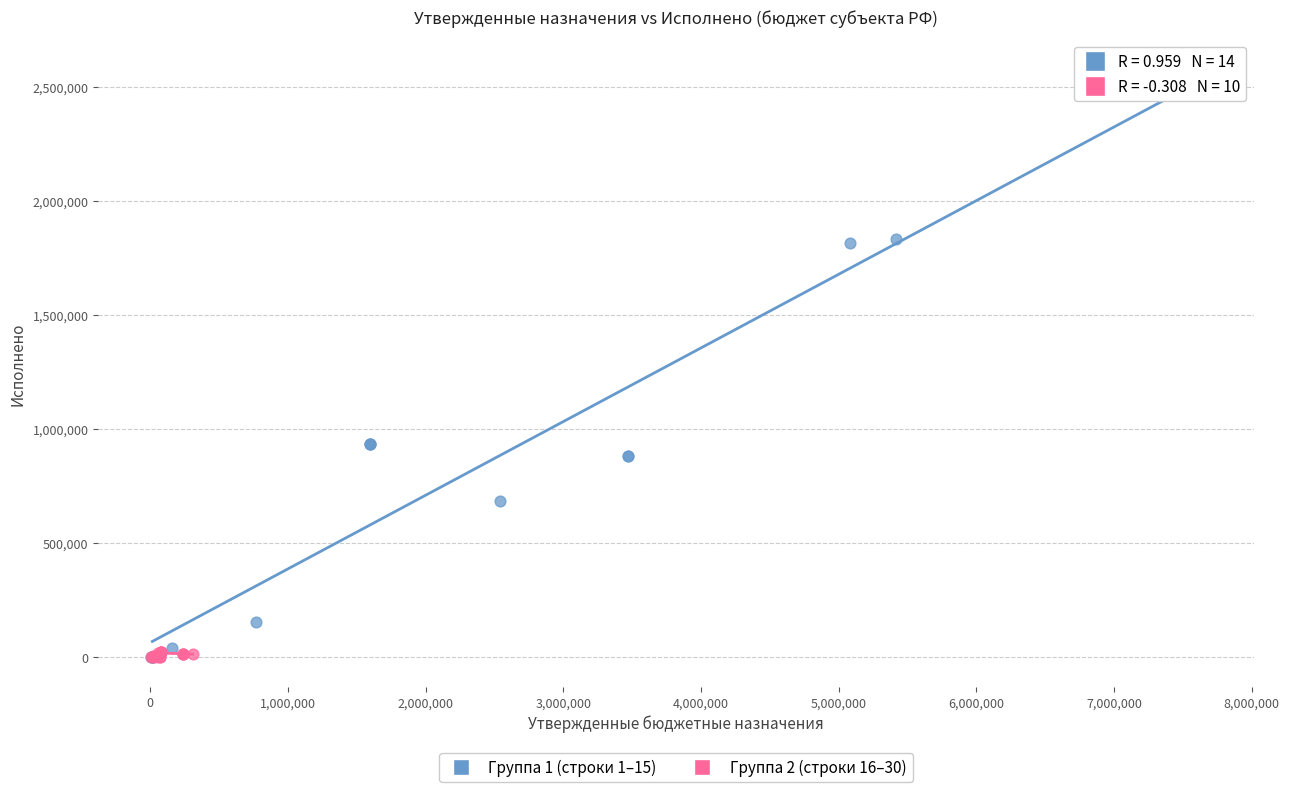

Which series contains the highest Y value?

Группа 1 (строки 1–15)